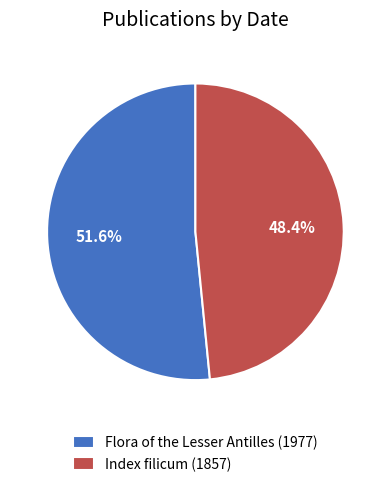

Between Flora of the Lesser Antilles (1977) and Index filicum (1857), which is larger?

Flora of the Lesser Antilles (1977)